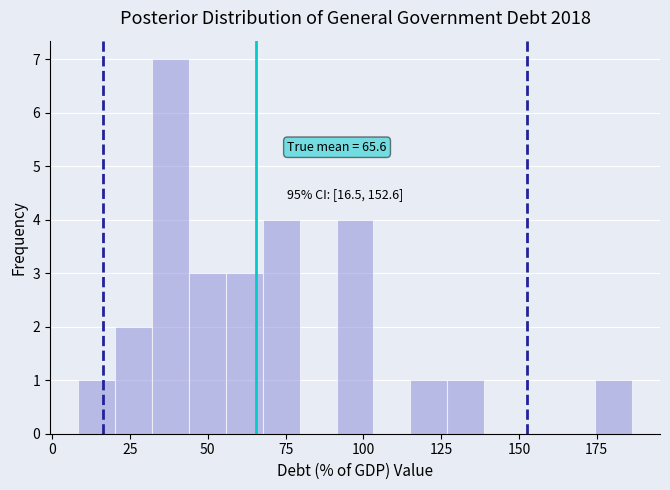

Around what value on the x-axis is the tallest bar? Give the approximate position of its centre, as read against the axis.

40